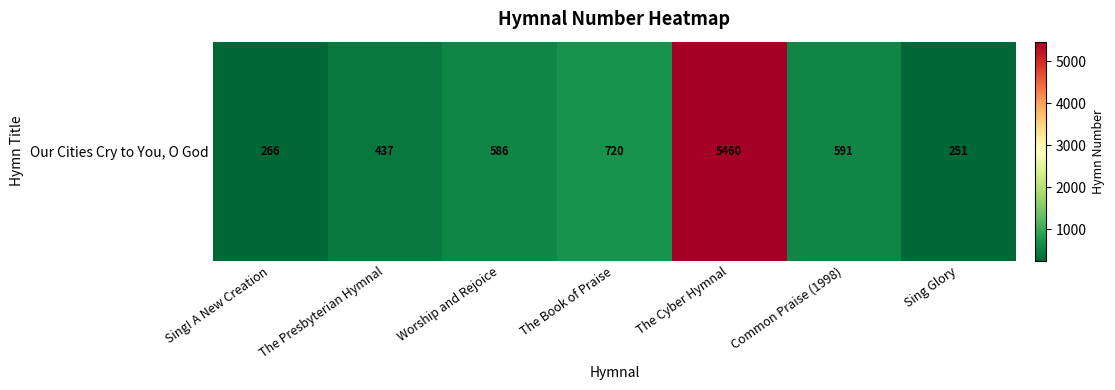

How many series are shown in this chart?

1